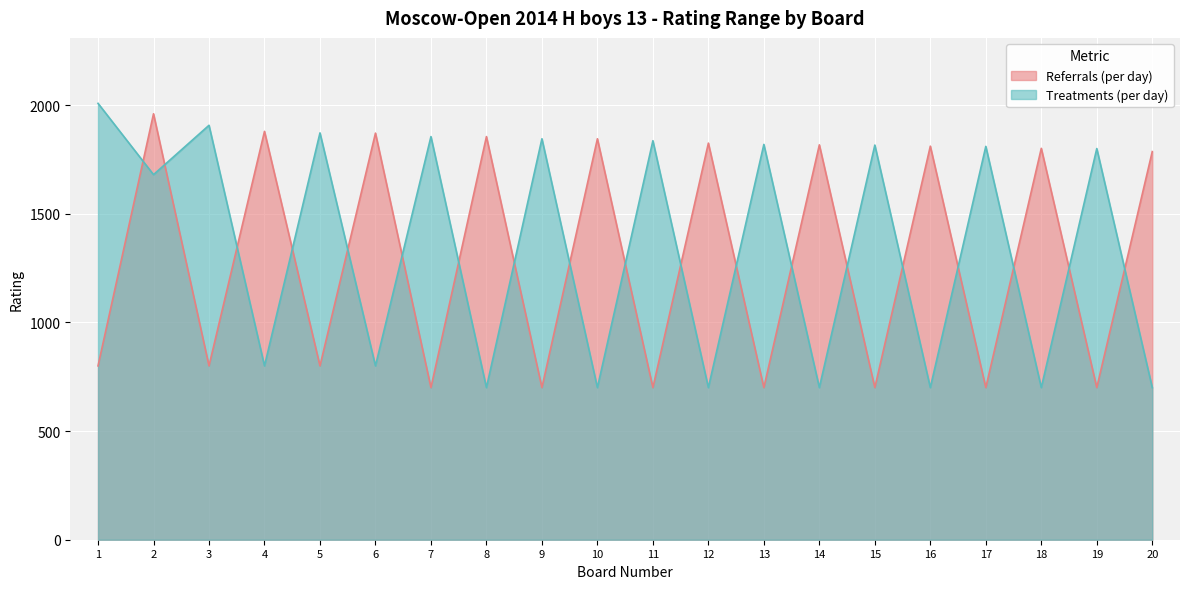

How many lines are shown in the chart?

2